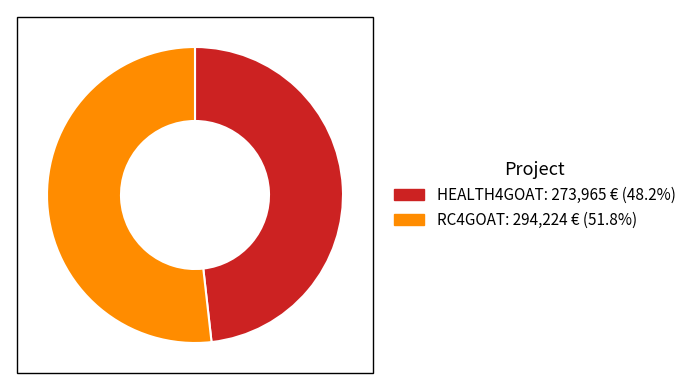

Between HEALTH4GOAT and RC4GOAT, which is larger?

RC4GOAT